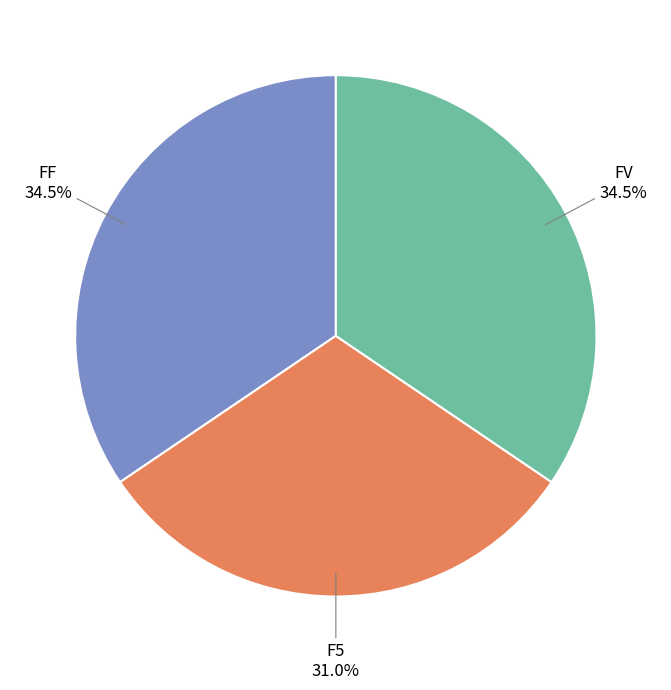

Does any single category account for the majority?

No